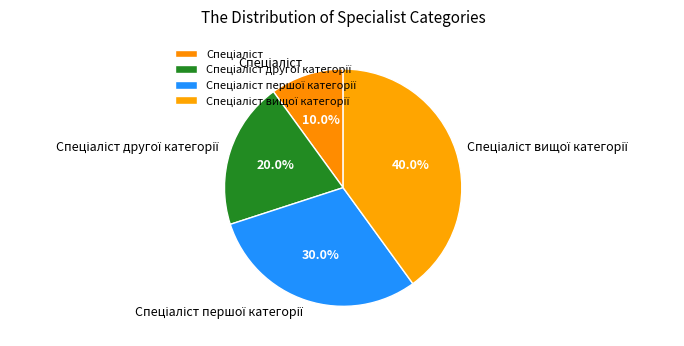

Is there a majority slice in this chart?

No